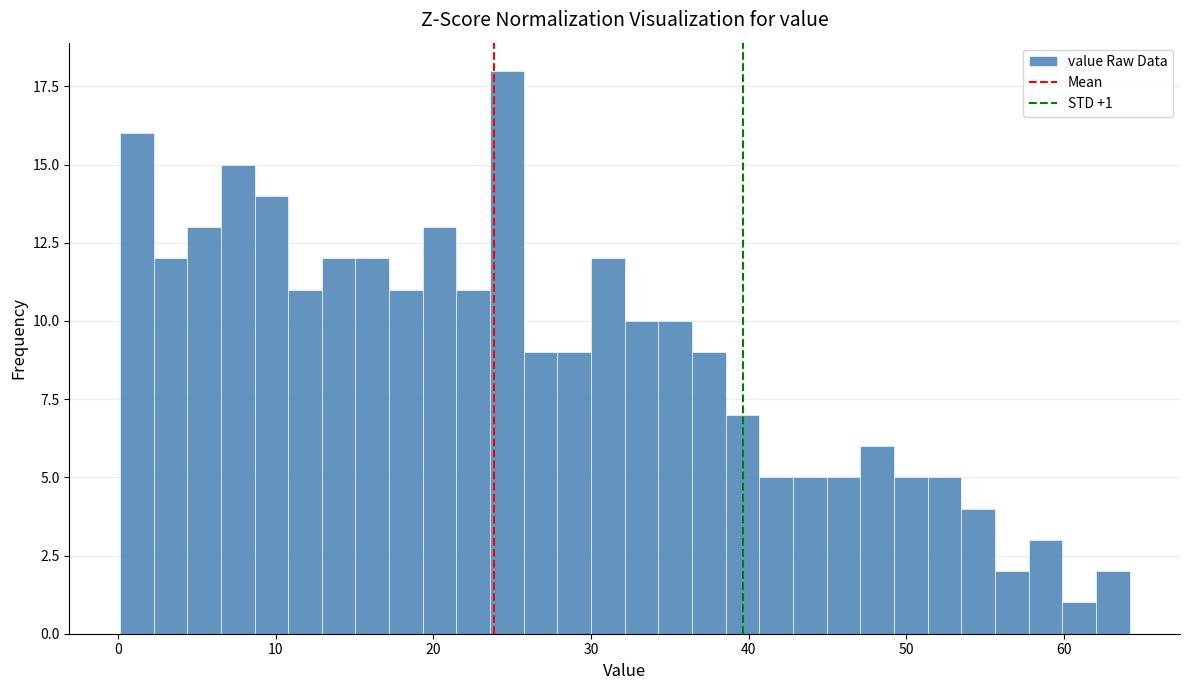

Read against the x-axis, roughly where is the centre of the tallest bar?

25